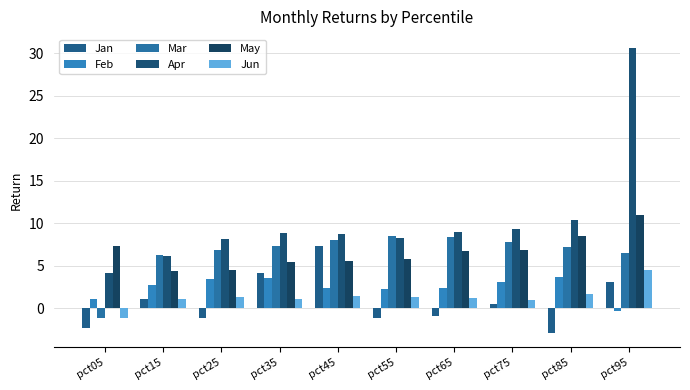

What is the value of the Apr bar at the 10th from the left?

30.6